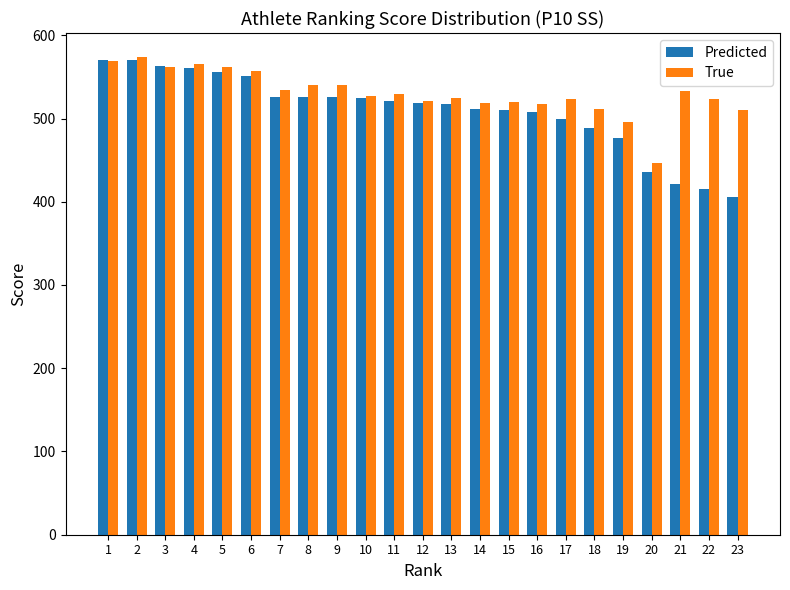

Which series has the widest spread of values?

Predicted